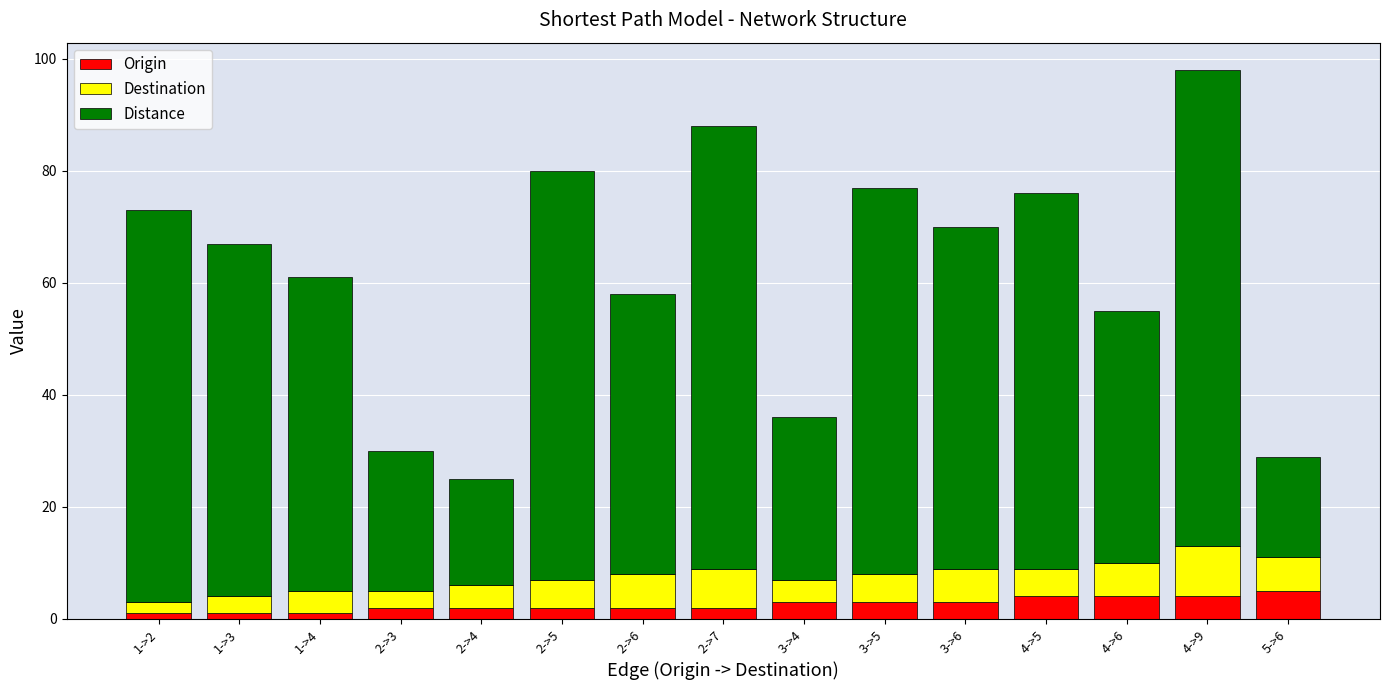

What is the difference between the maximum and second lowest values in the Origin series?

4